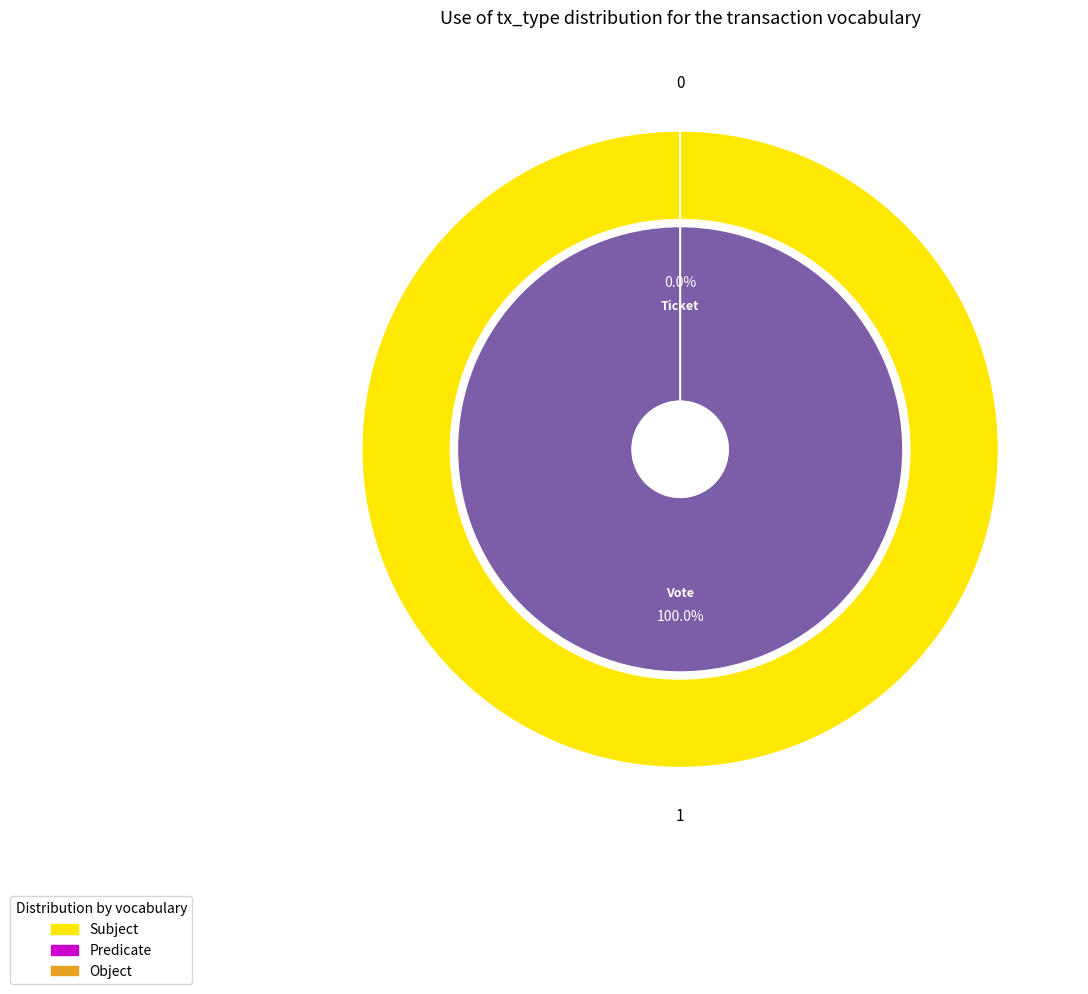

How many slices are in this pie chart?

2